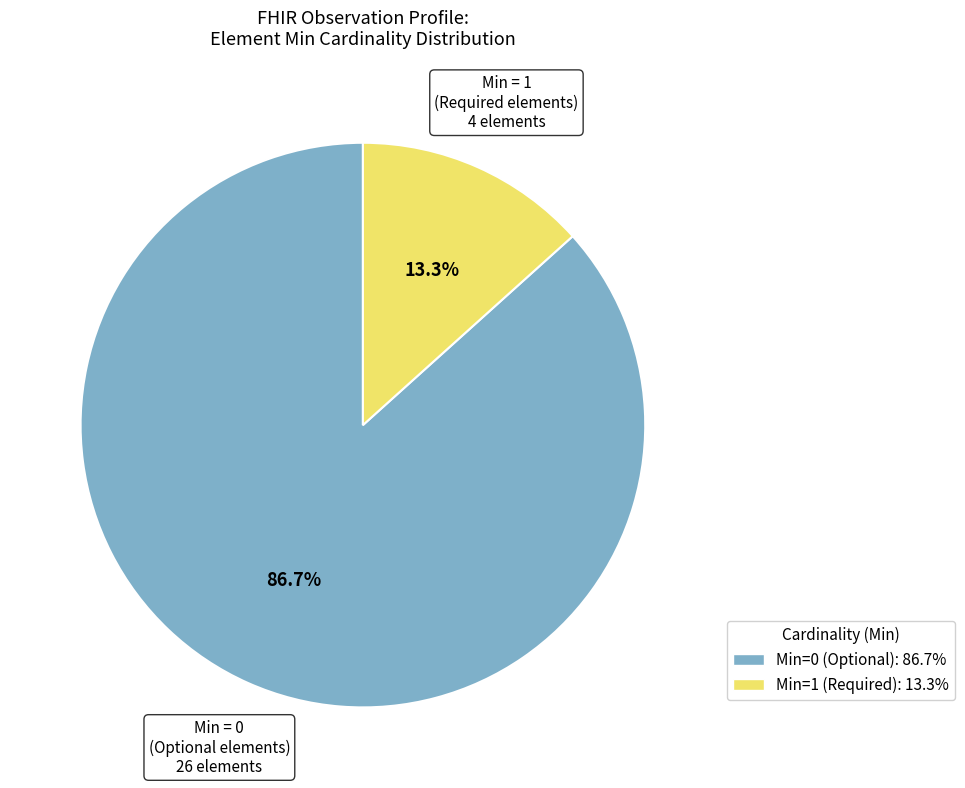

Rank the categories by value from lowest to highest.

Min=1 (Required): 13.3%, Min=0 (Optional): 86.7%